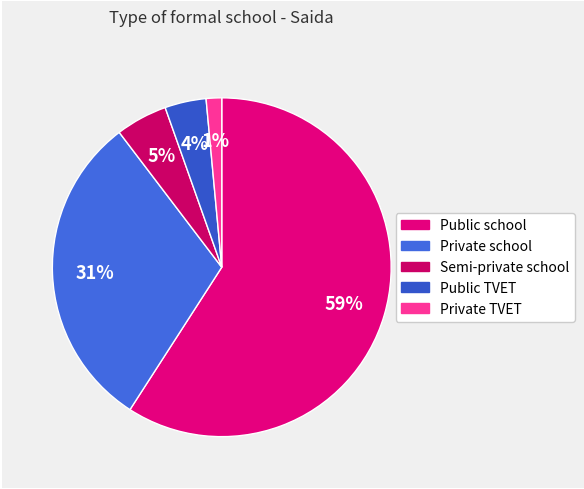

Is the sum of Private school and Semi-private school greater than half?

No